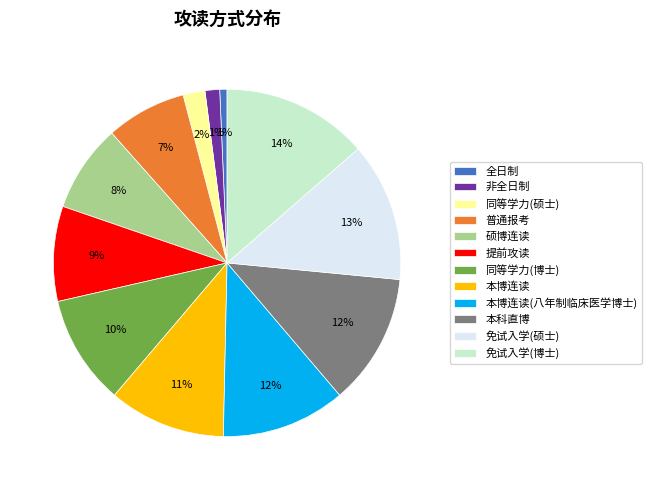

The 普通报考 slice represents 2% of the pie. True or false?

False